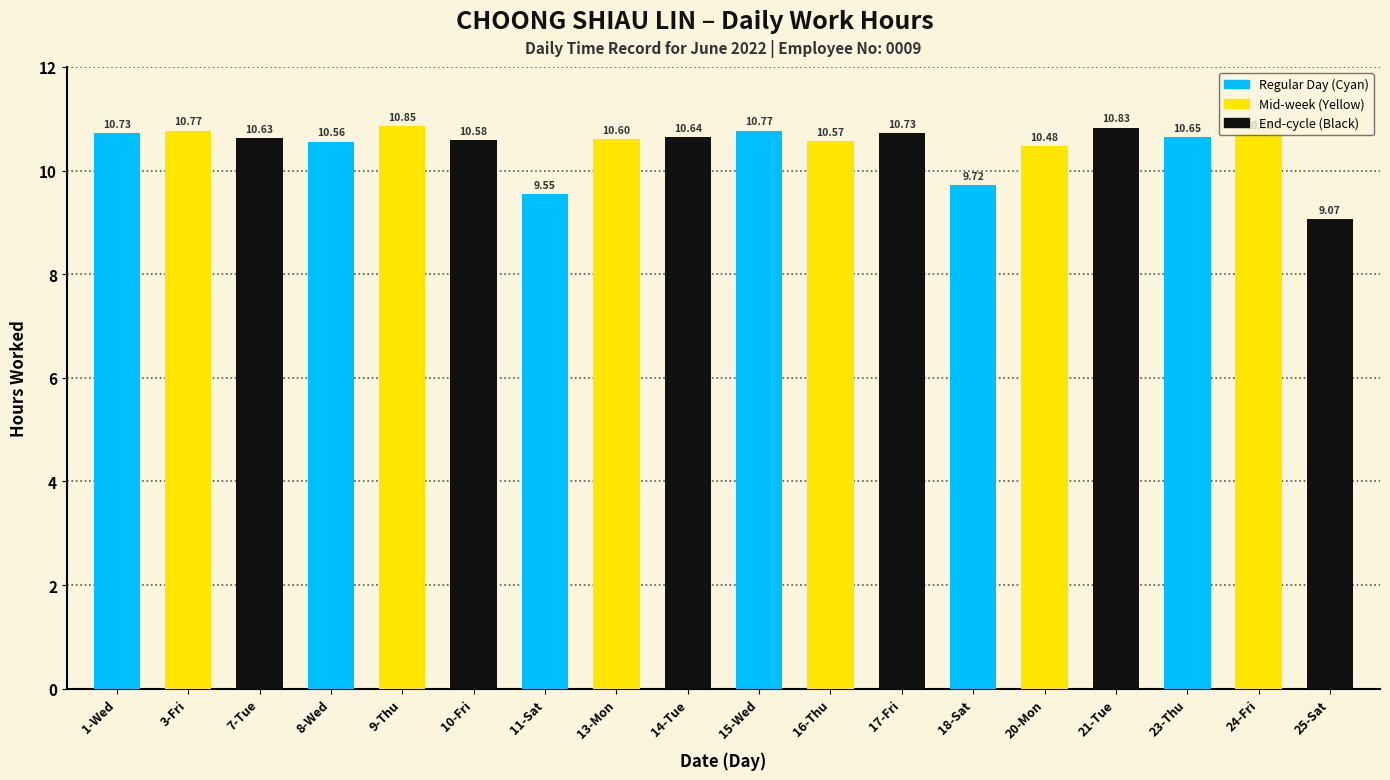

Approximately how many times larger is the value at 1-Wed compared to 18-Sat?

1.1